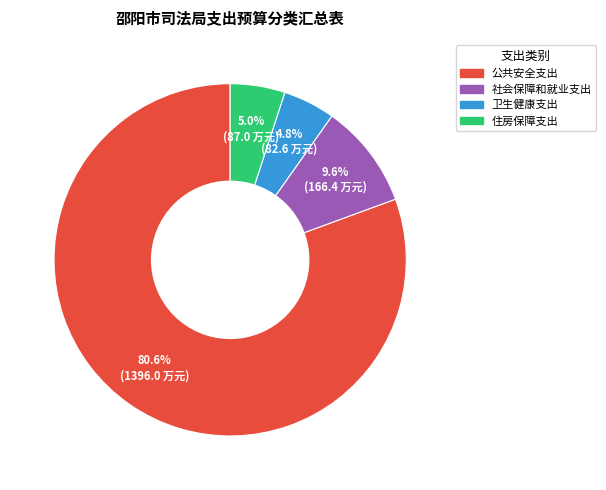

What percentage is the 公共安全支出 slice, to the nearest percent?

81%